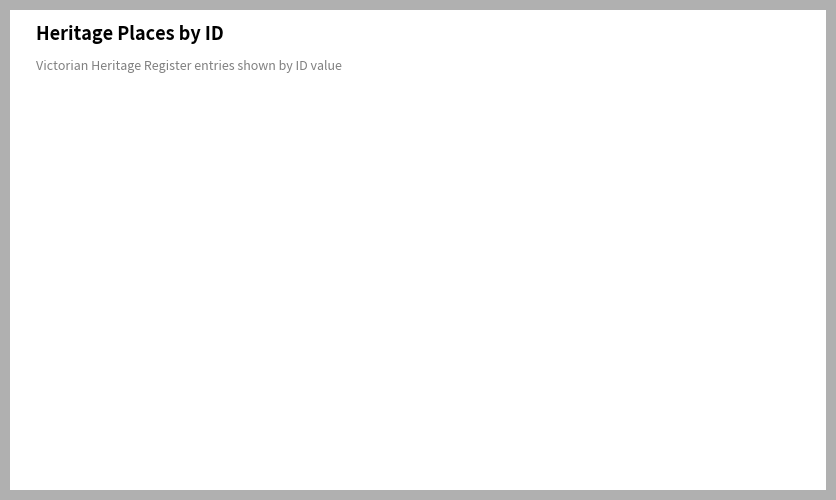

True or false: BRIDGE accounts for 98% of the total.

False